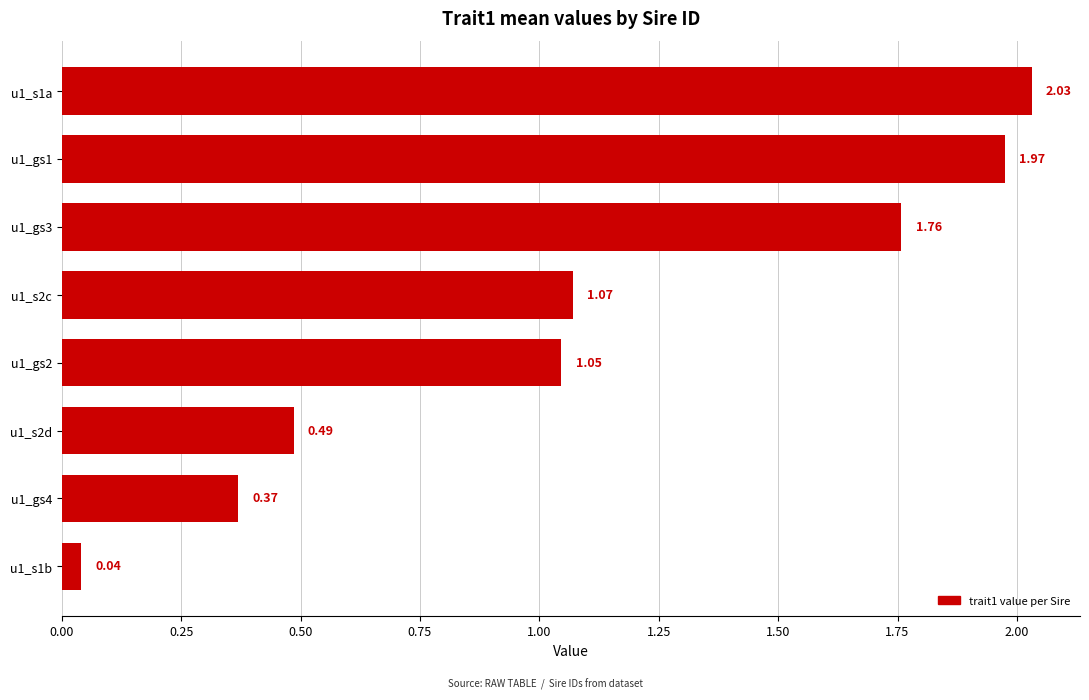

Which has a higher value, u1_s2d or u1_gs2?

u1_gs2